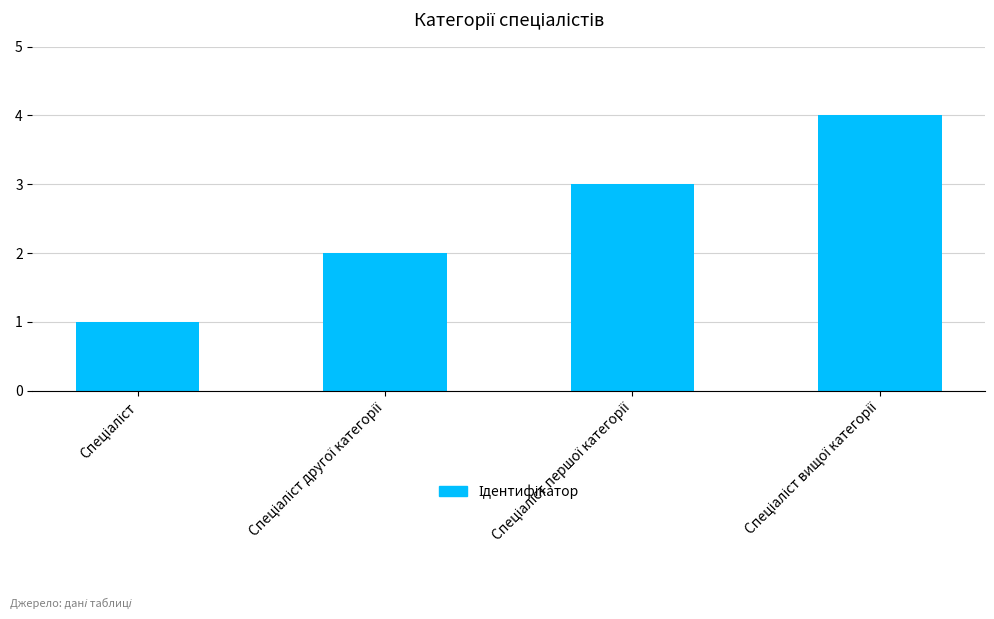

What is the maximum value shown in the chart?

4